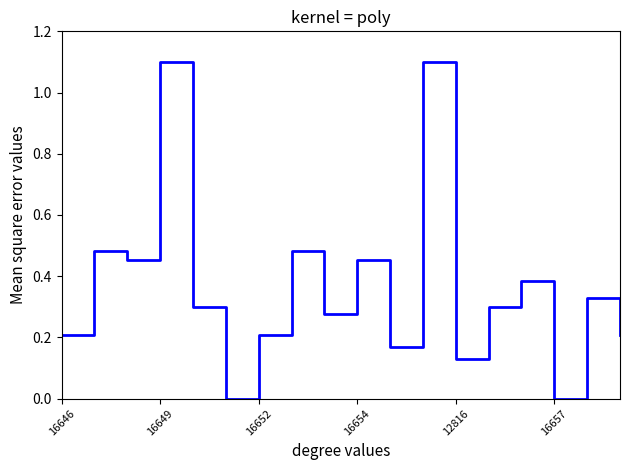

What is the greatest value displayed?

1.1